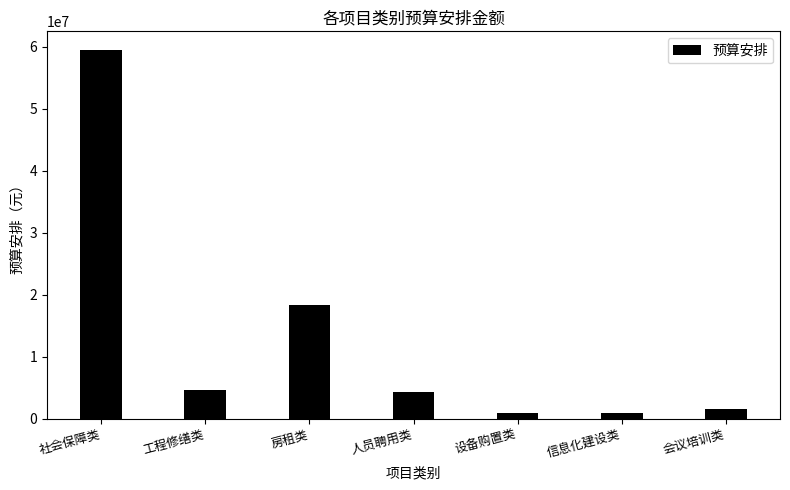

Where is the data nearest to the value 30212688?

房租类